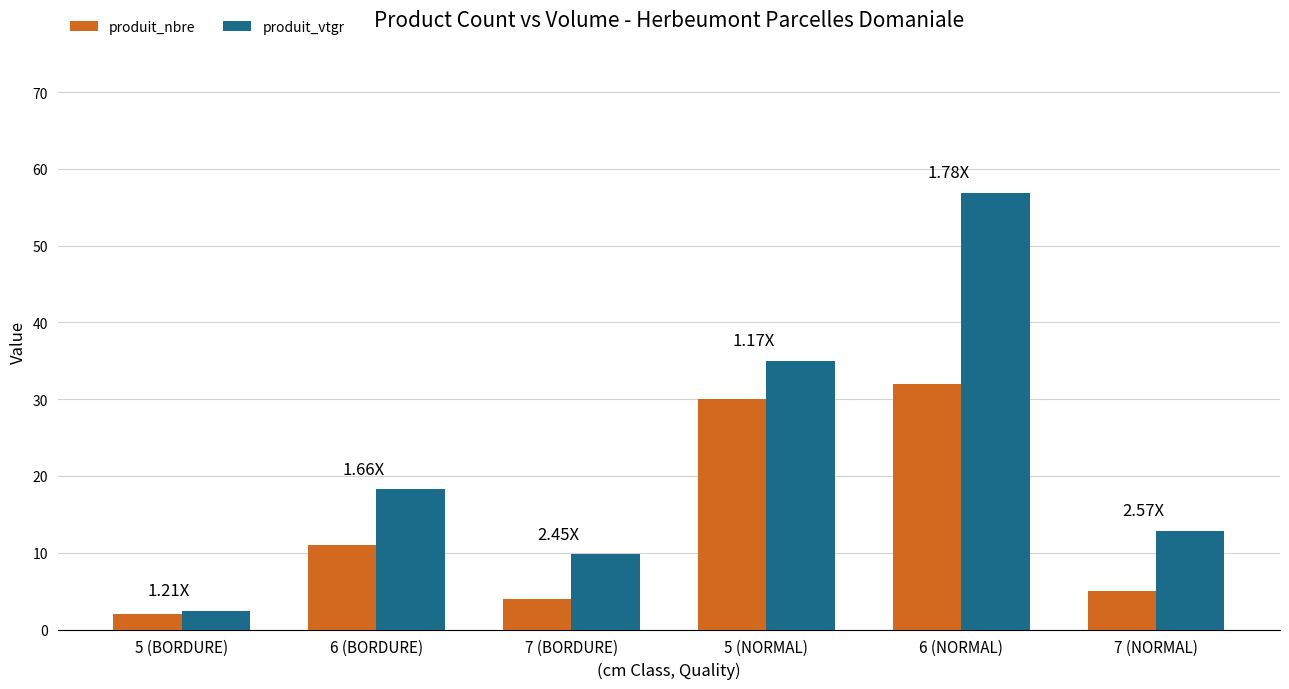

True or false: produit_nbre has a value of 5.0 at 7 (NORMAL).

True